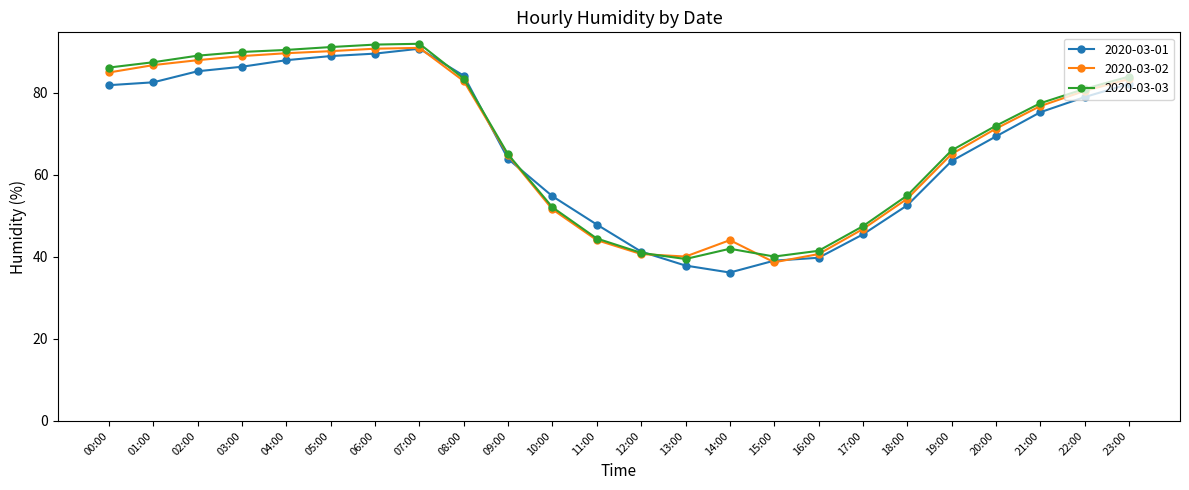

The value of 2020-03-02 at 20:00 is 71.3. True or false?

True